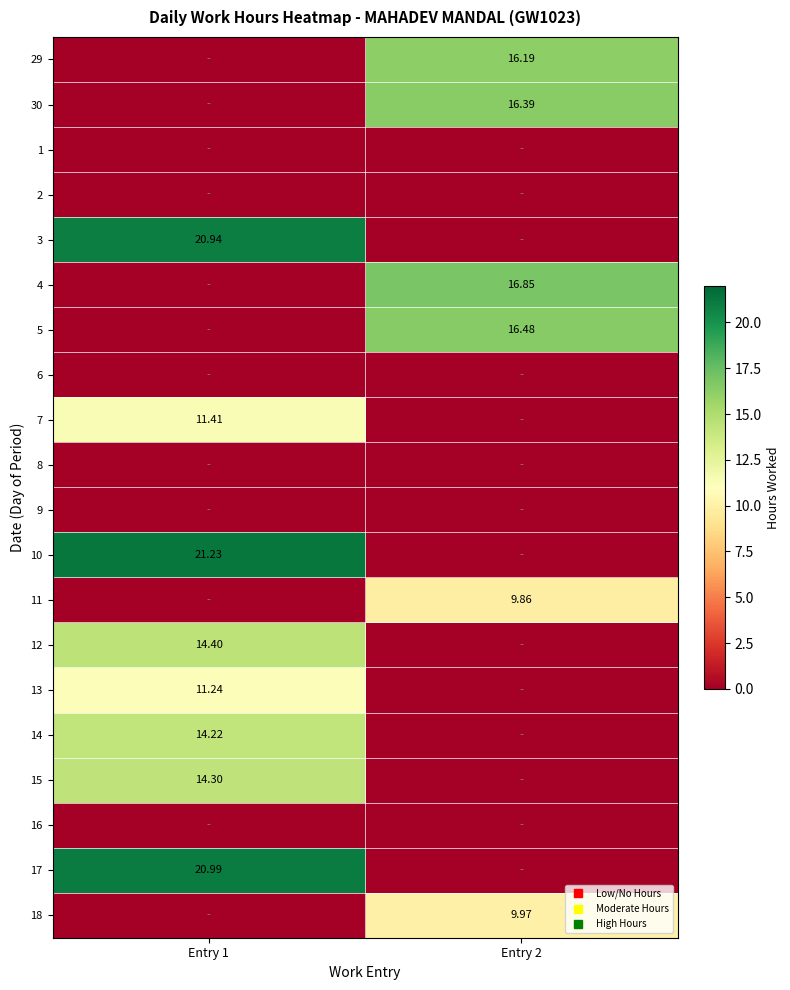

The 17 series shows 21.0 at Entry 1. True or false?

True